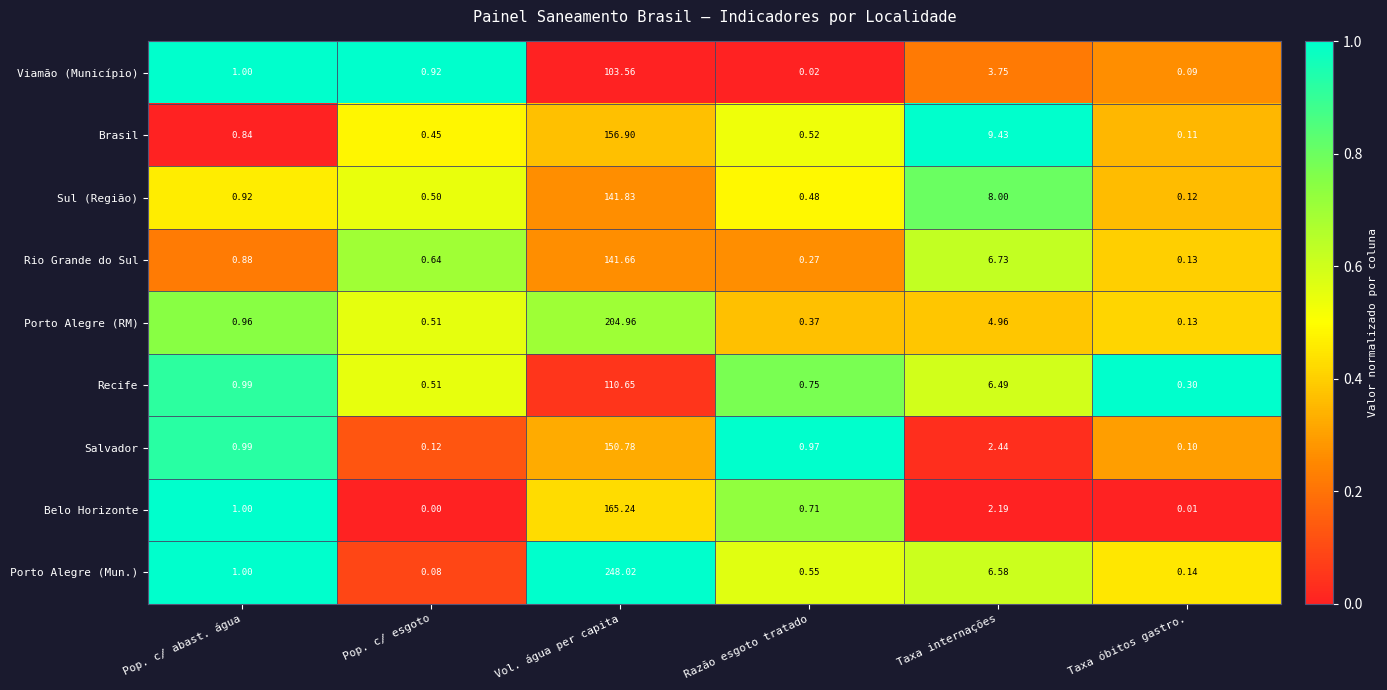

At which category does the chart reach its minimum across all series?

Pop. c/ esgoto